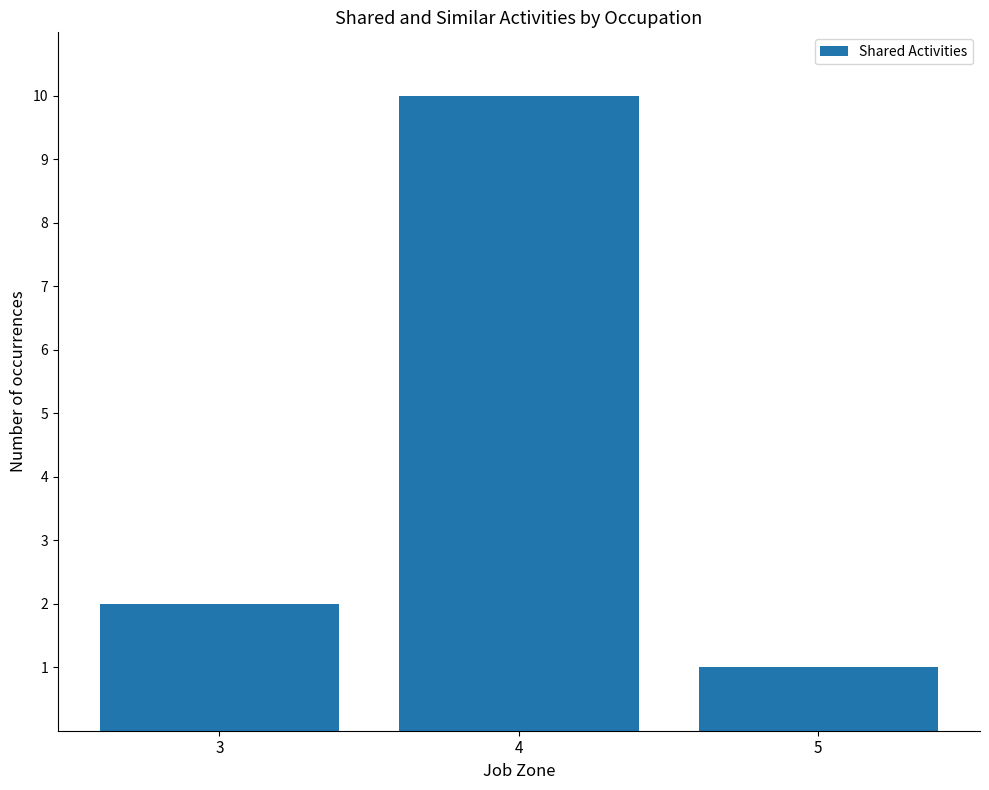

Is it true that the value at 3 is 4?

False